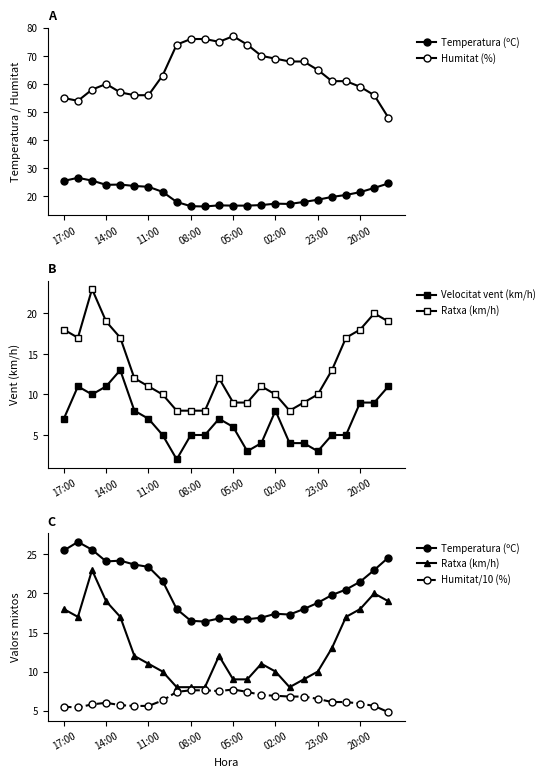

True or false: Humitat/10 (%) and Humitat (%) cross at least once.

False